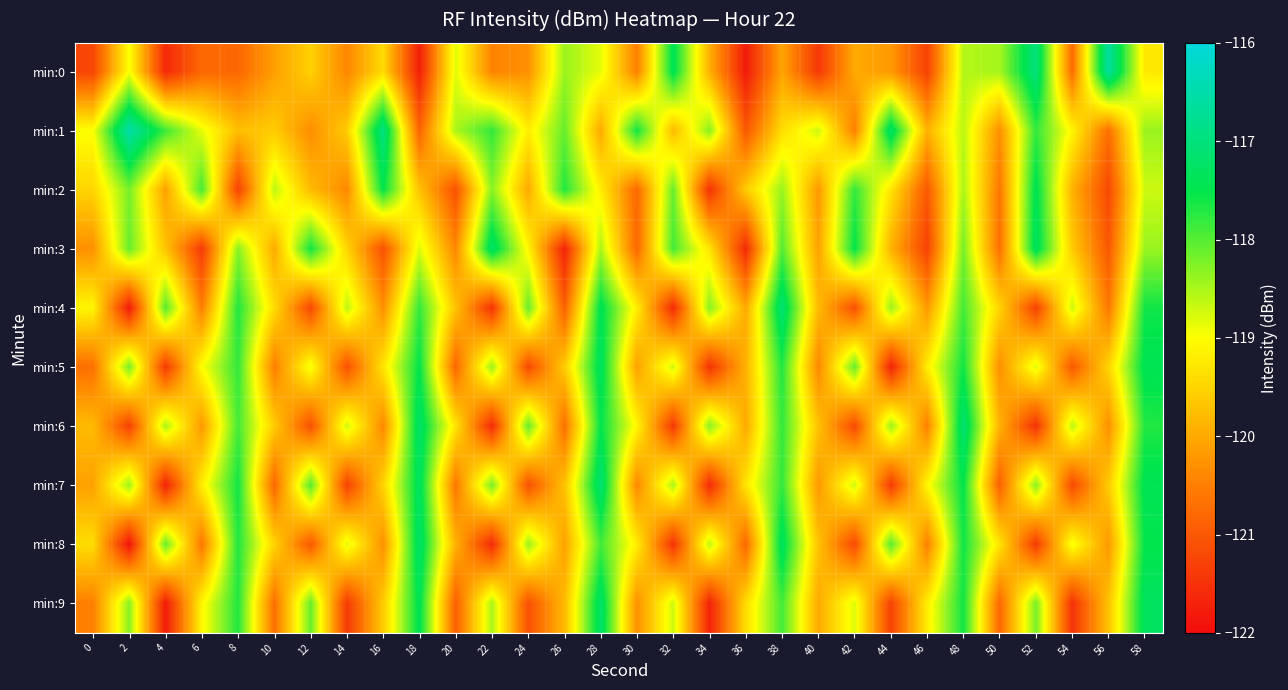

Which category has the highest value across all series?

2